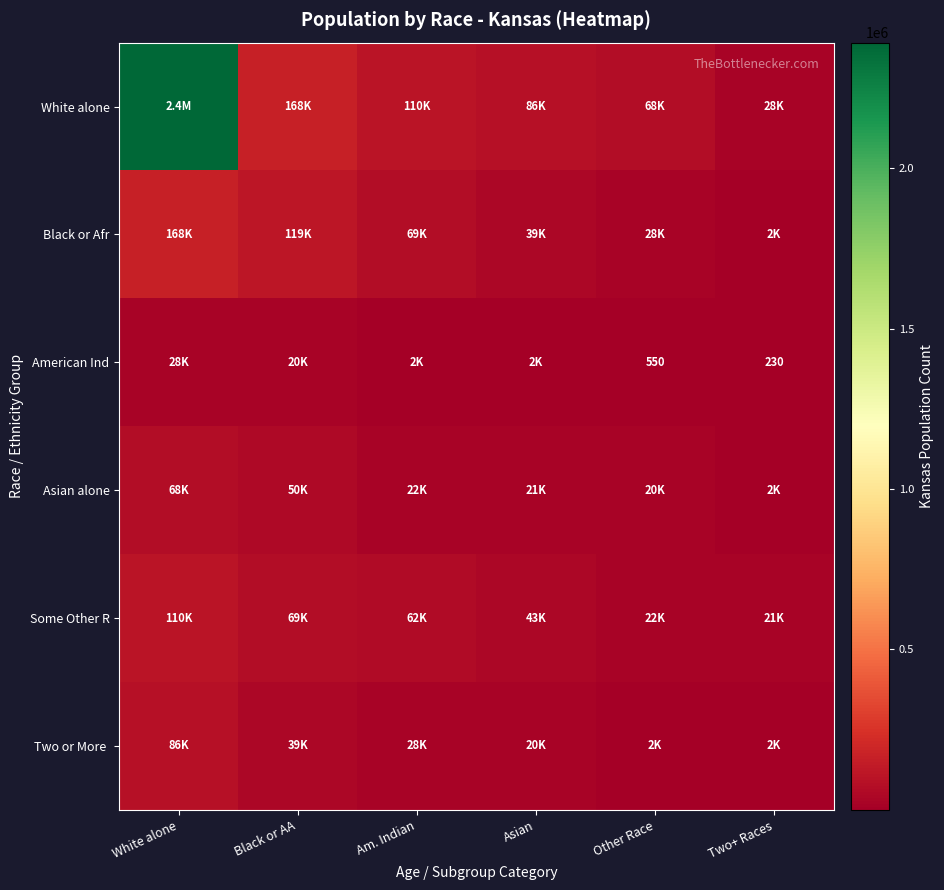

True or false: Asian alone has a value of 72328 at Black or AA.

False